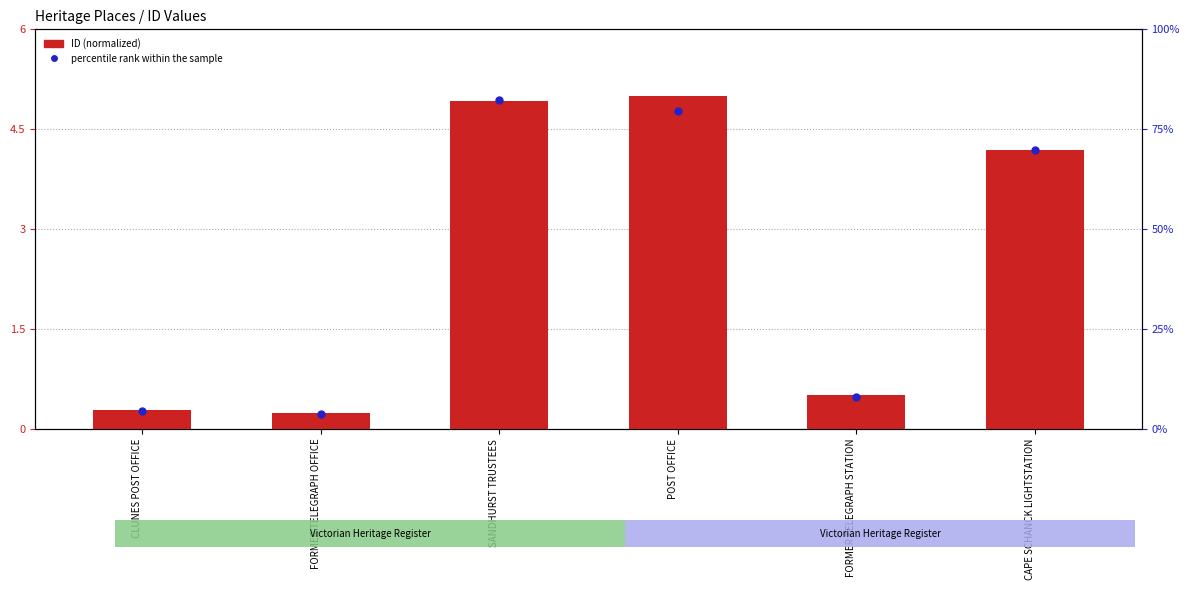

What is the total value across all series at CLUNES POST OFFICE?

0.6